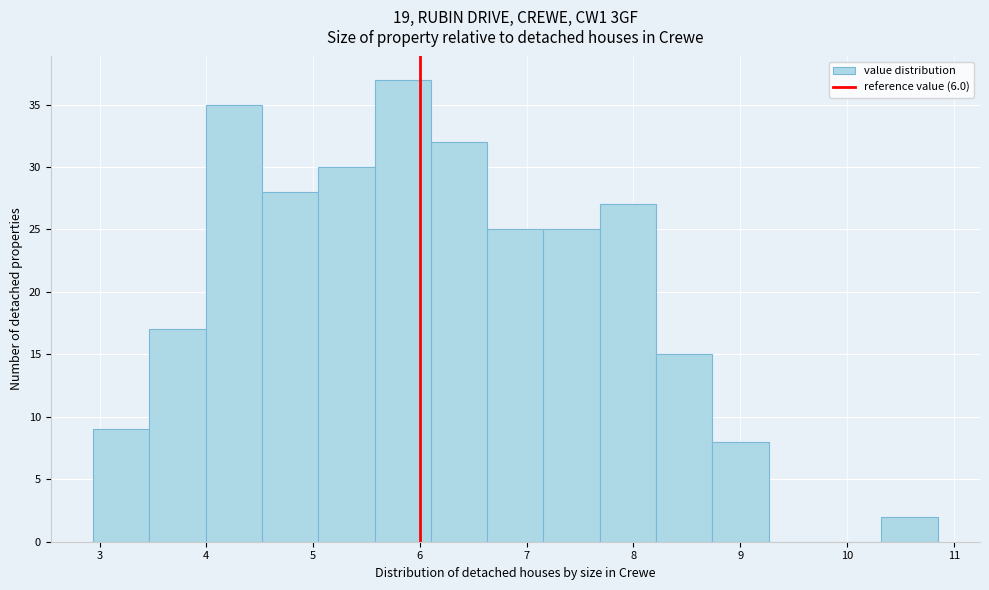

Reading left to right, list every bar in this chart as the range it spans on the x-axis followed by its height. Neither the bar edges nor the heights are printed on the chart, so give them approximately, as read against the axes.

2.9 to 3.5: 9
3.5 to 4.0: 17
4.0 to 4.5: 35
4.5 to 5.0: 28
5.0 to 5.6: 30
5.6 to 6.1: 37
6.1 to 6.6: 32
6.6 to 7.2: 25
7.2 to 7.7: 25
7.7 to 8.2: 27
8.2 to 8.7: 15
8.7 to 9.3: 8
9.3 to 9.8: 0
9.8 to 10.3: 0
10.3 to 10.9: 2